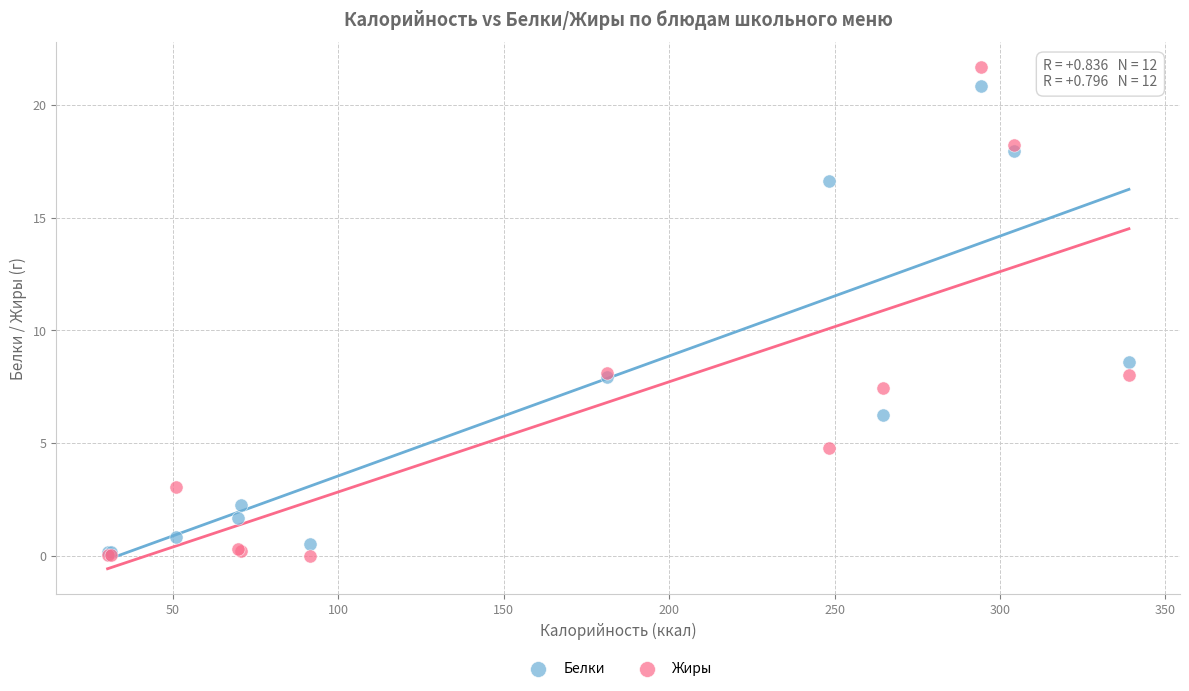

Which series has the largest Y range (max minus min)?

Жиры